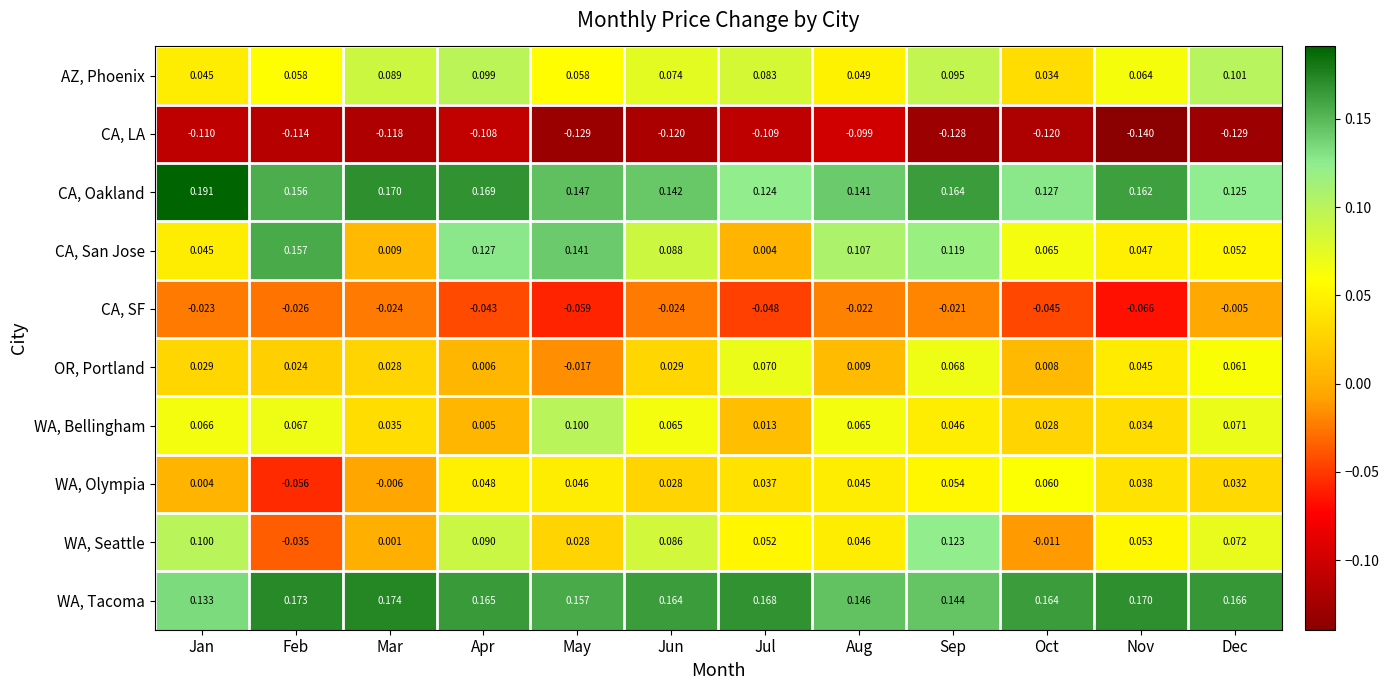

Where does the WA, Olympia series first go above 0?

Jan